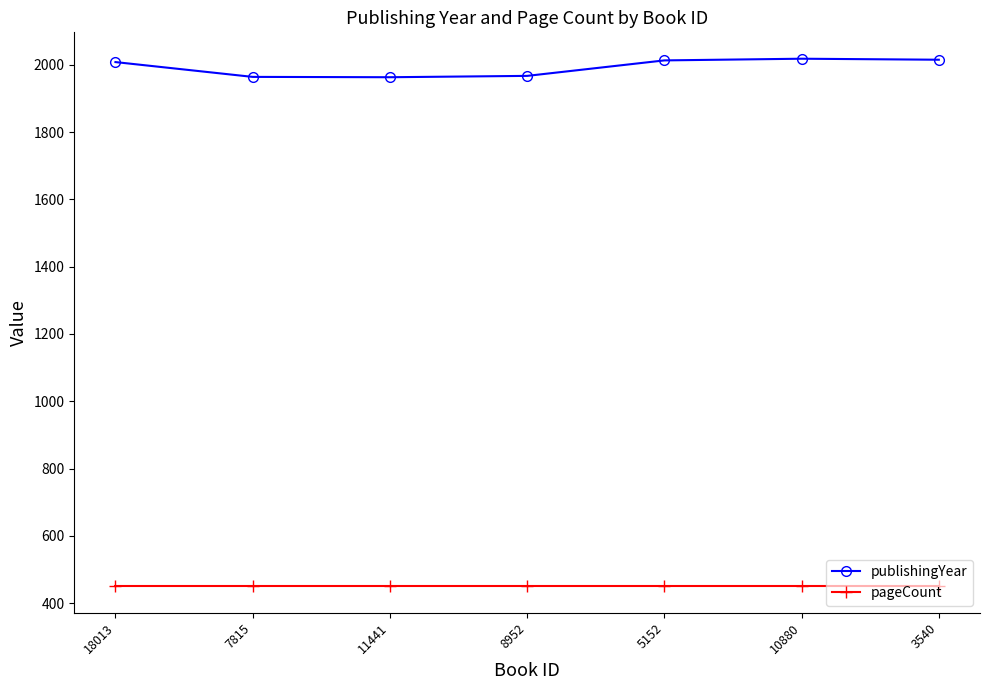

What are all the series names shown in the legend?

publishingYear, pageCount